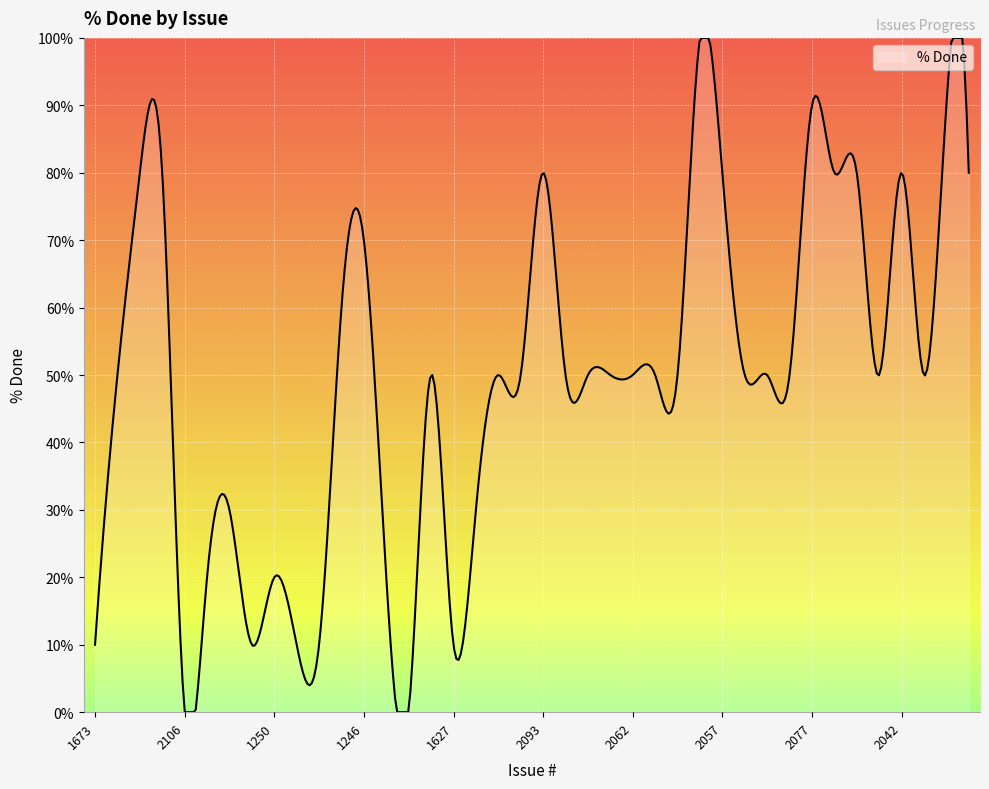

What is the maximum value shown in the chart?

100.0